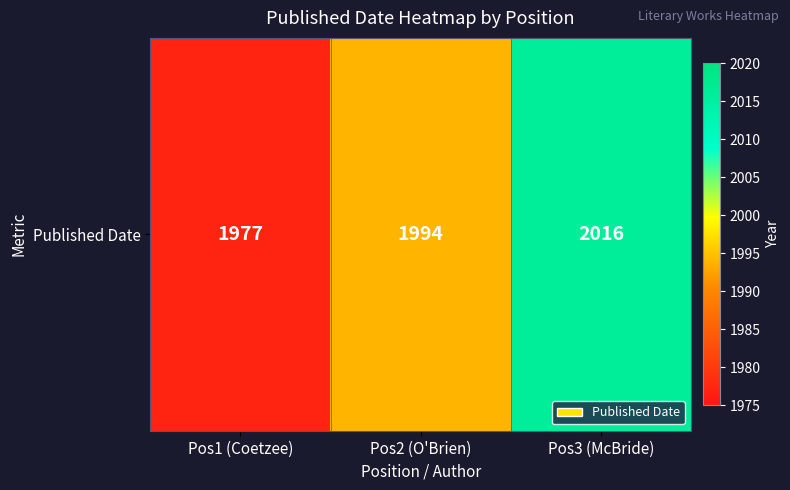

True or false: the data shows 2016 at Pos3 (McBride).

True